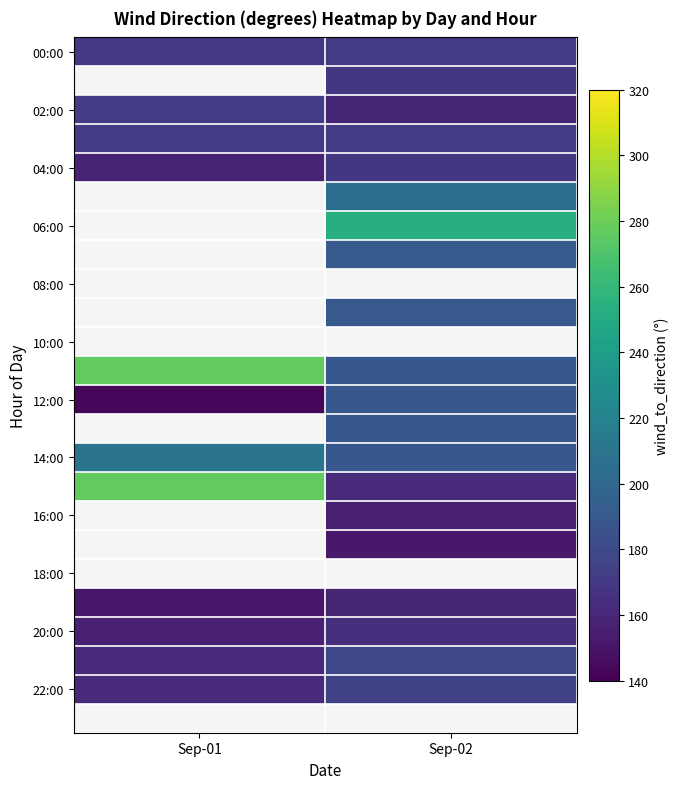

At which category does the chart reach its peak across all series?

Sep-01